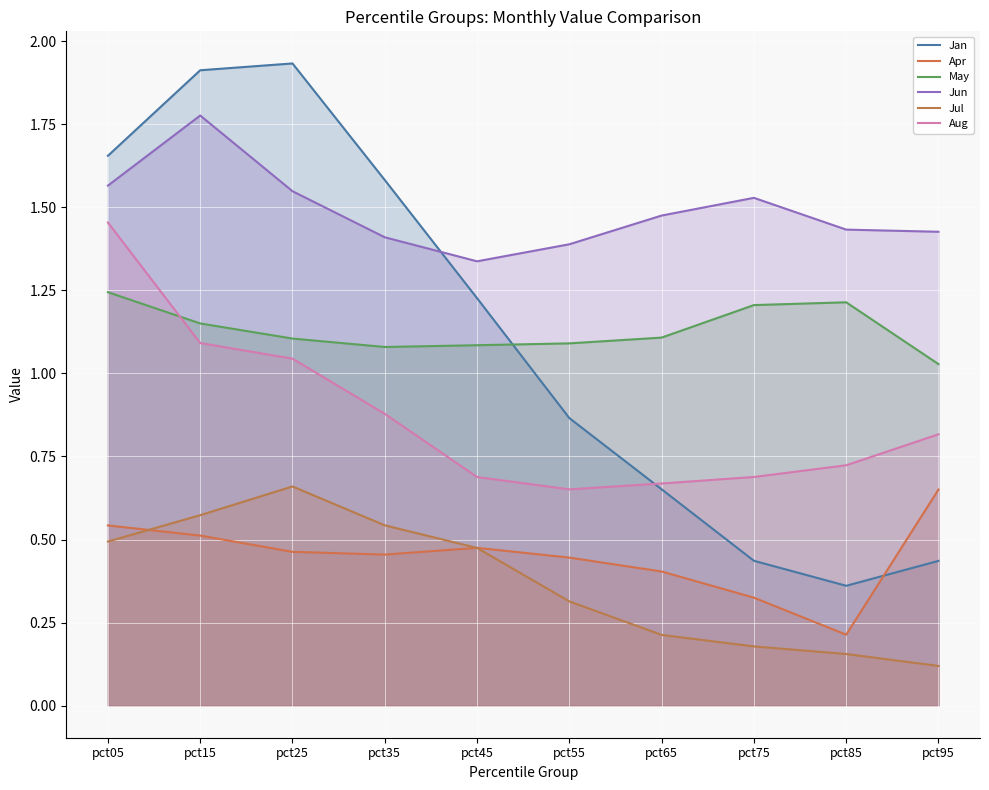

Reading left to right, extract all data points from this chart.

Jan: 1.7	1.9	1.9	1.6	1.2	0.9	0.7	0.4	0.4	0.4
Apr: 0.5	0.5	0.5	0.5	0.5	0.4	0.4	0.3	0.2	0.7
May: 1.2	1.2	1.1	1.1	1.1	1.1	1.1	1.2	1.2	1.0
Jun: 1.6	1.8	1.5	1.4	1.3	1.4	1.5	1.5	1.4	1.4
Jul: 0.5	0.6	0.7	0.5	0.5	0.3	0.2	0.2	0.2	0.1
Aug: 1.5	1.1	1.0	0.9	0.7	0.7	0.7	0.7	0.7	0.8